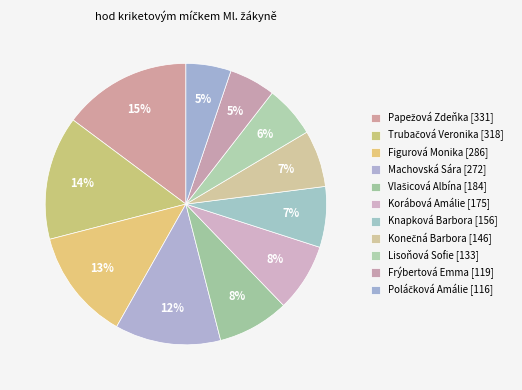

To the nearest percent, what percentage of the pie is Figurová Monika?

13%